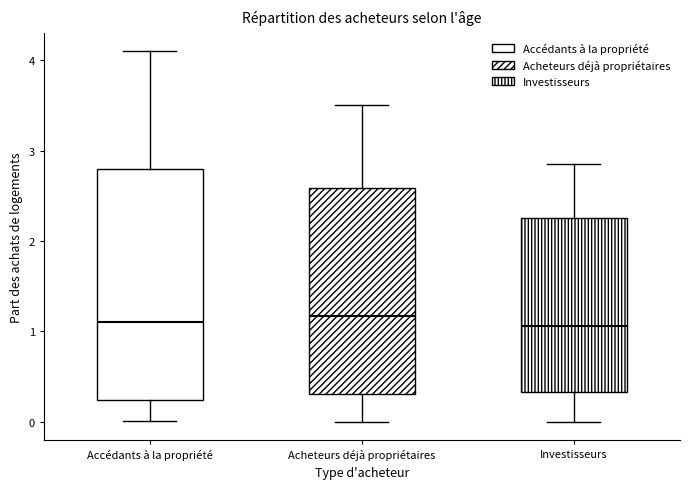

Which box is the tallest, from its lower edge to its upper edge?

Accédants à la propriété